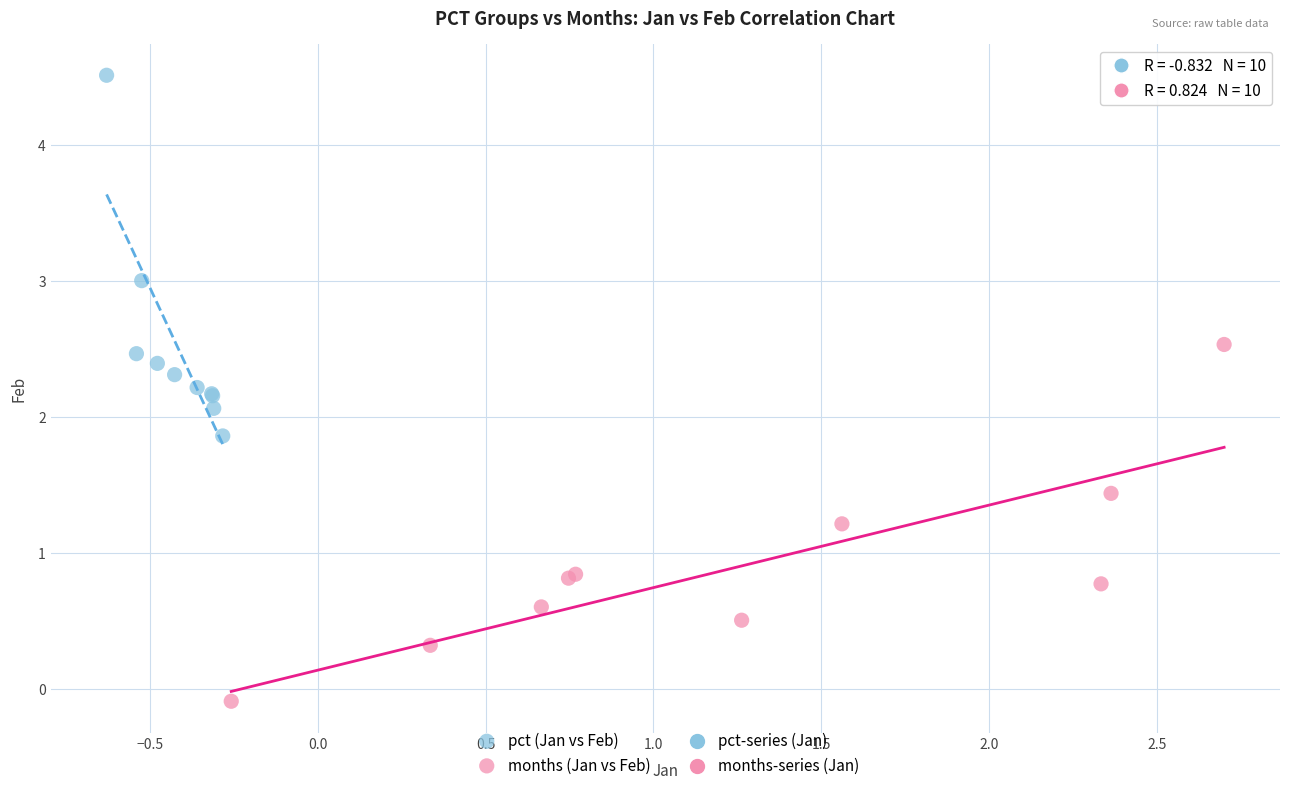

Which series reaches the maximum Y coordinate?

pct (Jan vs Feb)